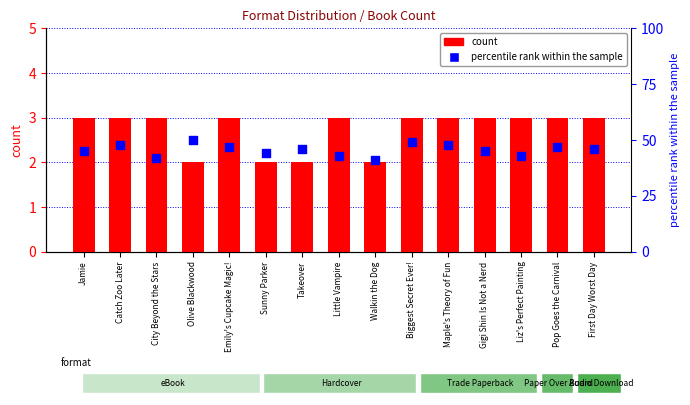

What is the total value across all series at Gigi Shin Is Not a Nerd?

48